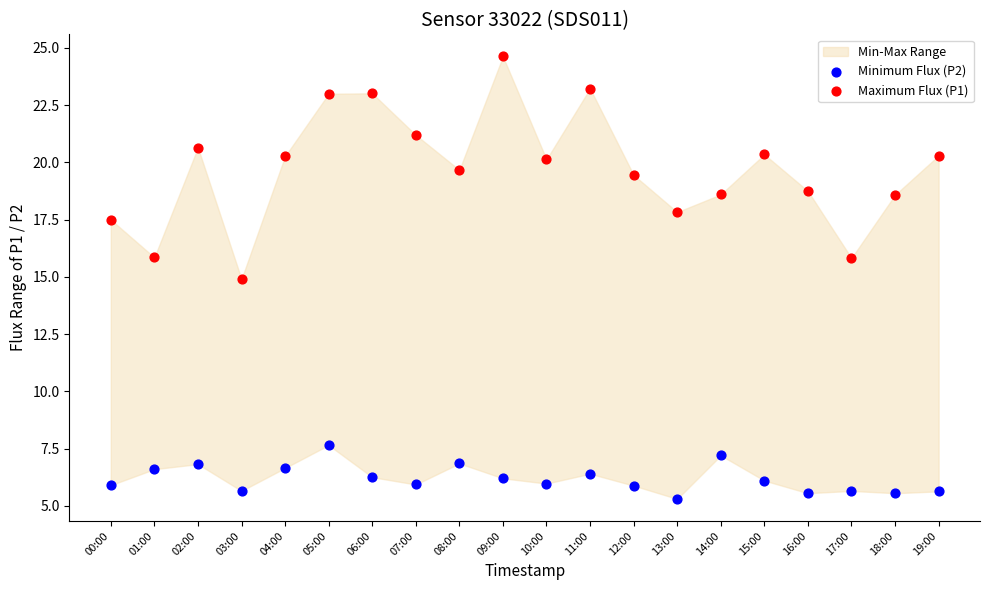

Which series contains the highest Y value?

Maximum Flux (P1)